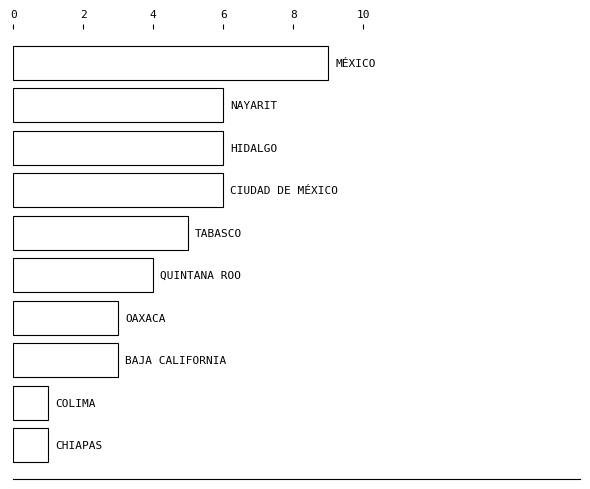

How many bars are there in total?

10